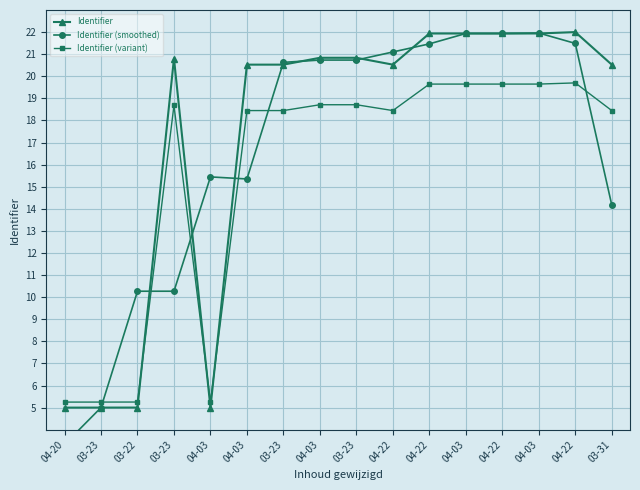

The Identifier series shows 20.5 at 04-22. True or false?

True